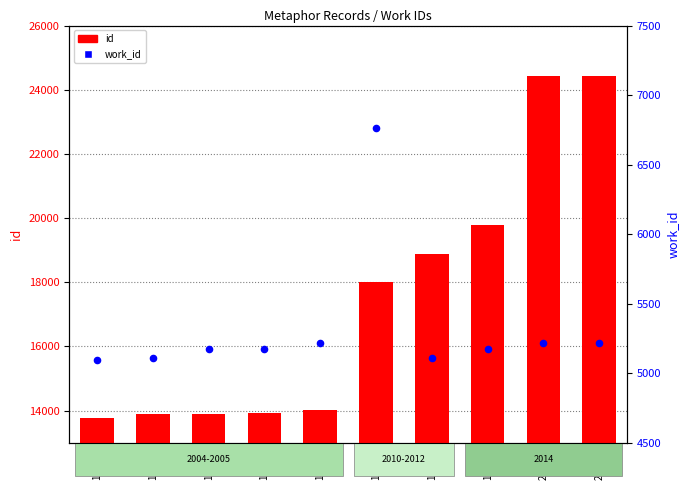

What are all the series names shown in the legend?

id, work_id